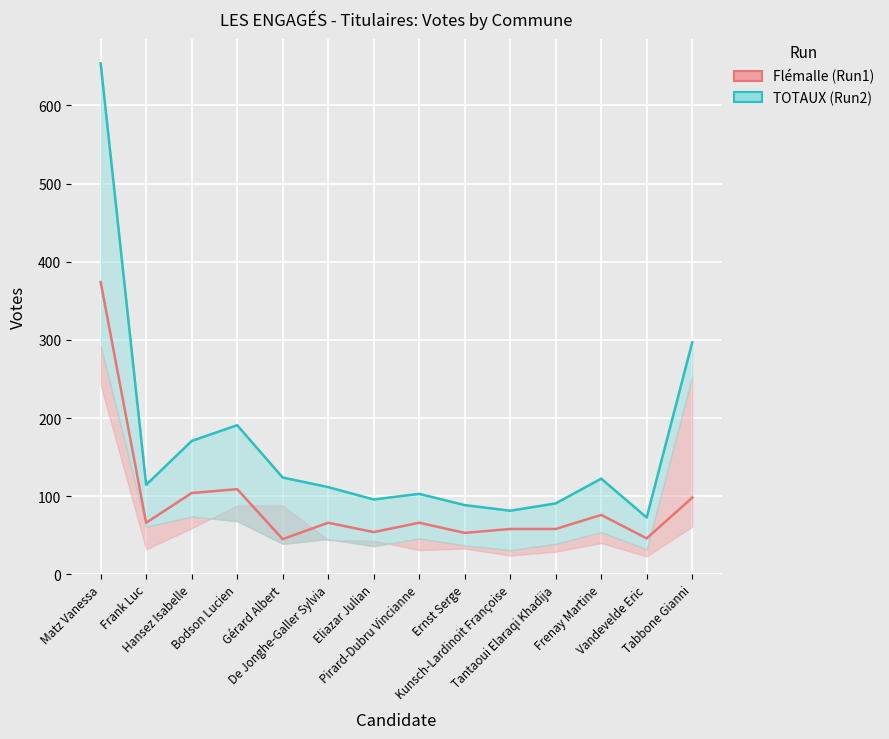

At how many categories does at least one series exceed 460?

1